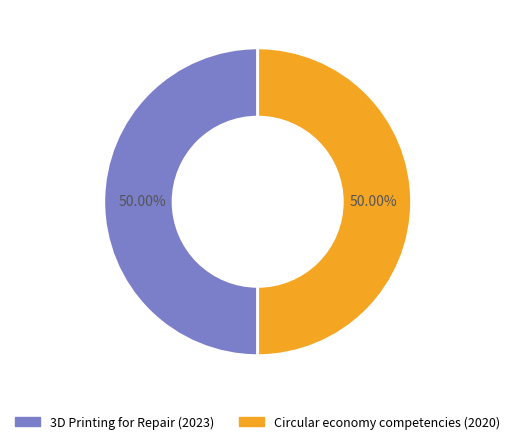

What percentage do 3D Printing for Repair (2023) and Circular economy competencies (2020) together represent?

100.0%